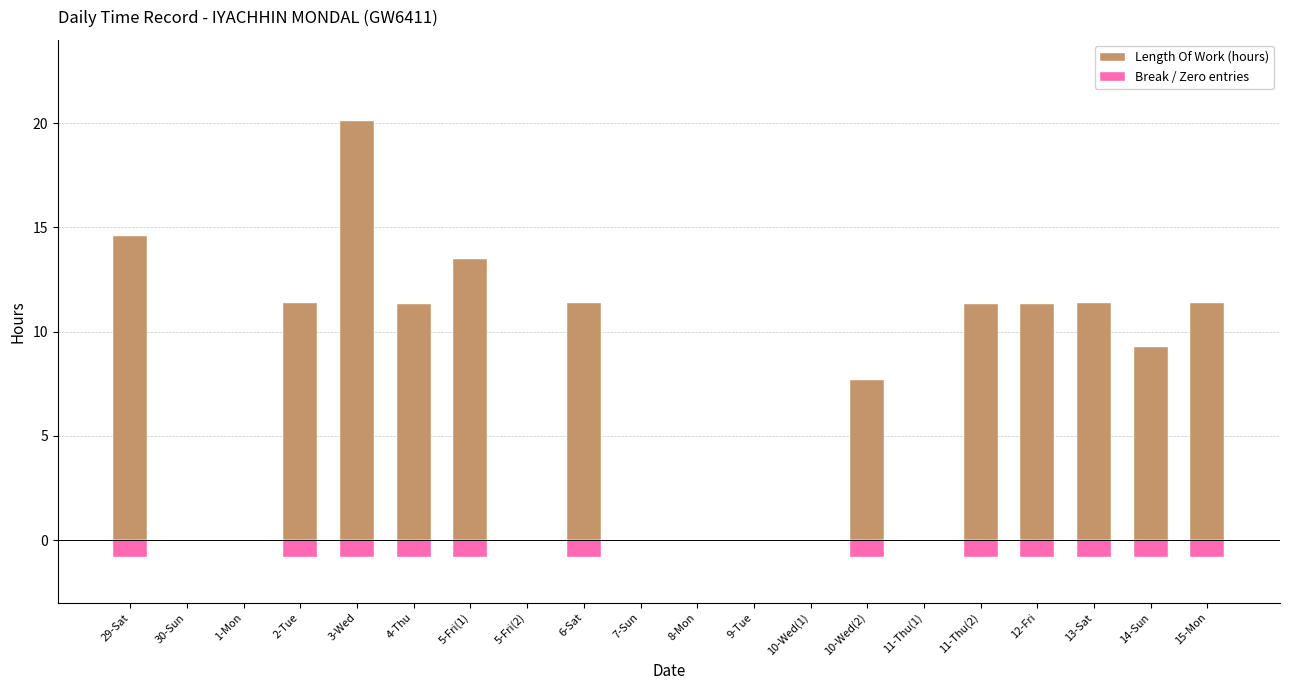

What position from the right is 6-Sat?

12